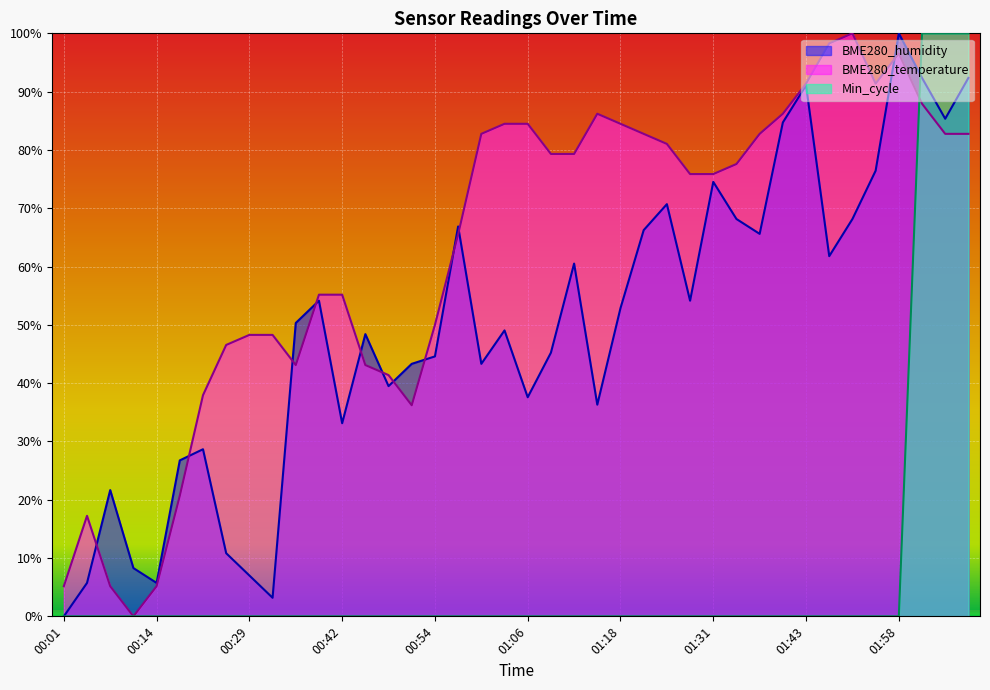

In BME280_humidity, how many points are lower than both neighbors (excluding endpoints)?

11